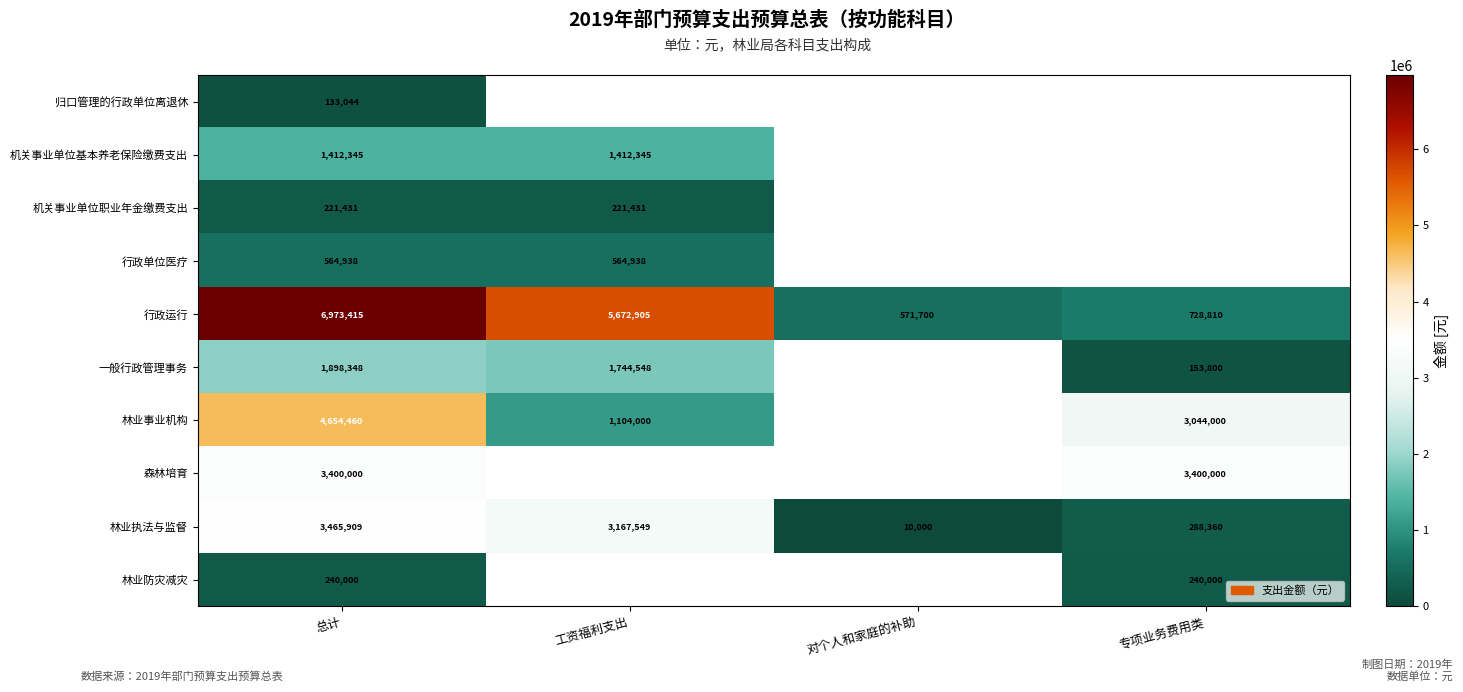

True or false: 行政单位医疗 has a value of 564938 at 总计.

True